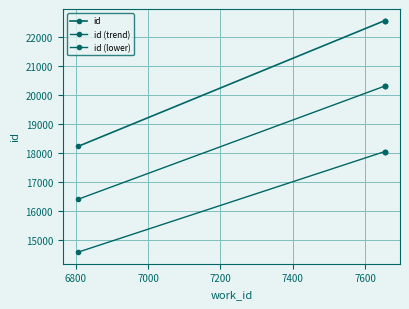

True or false: id (lower) and id intersect in this chart.

False